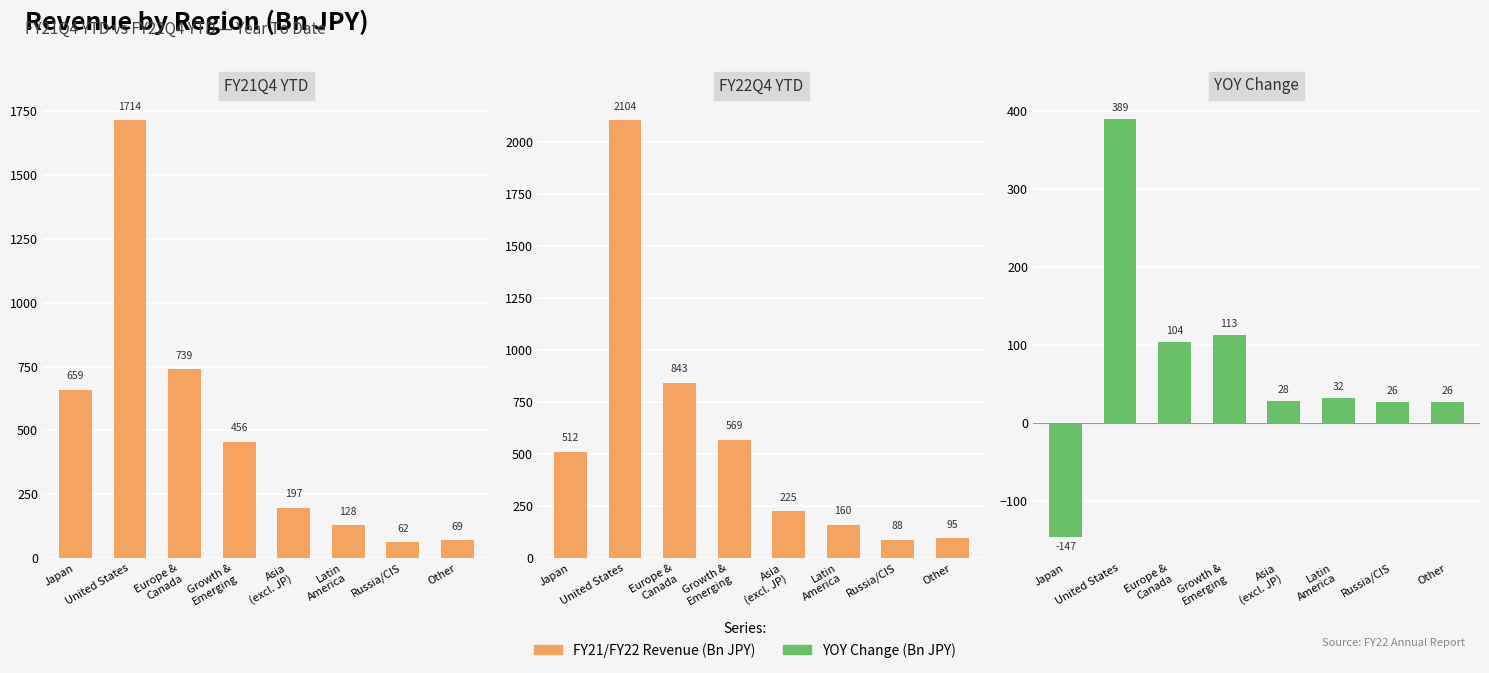

Are the bars grouped side by side (vs. stacked)?

Yes